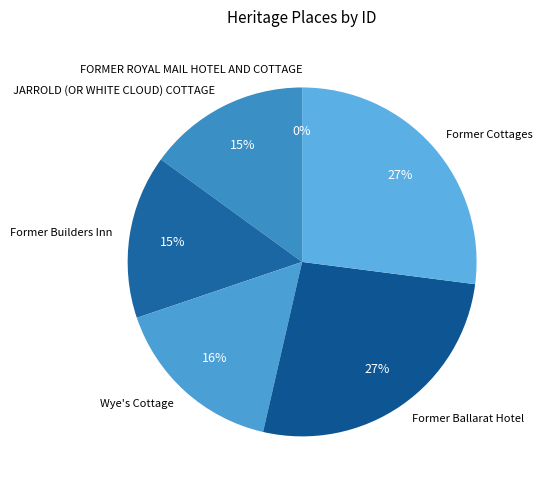

To the nearest percent, what is the combined percentage of JARROLD (OR WHITE CLOUD) COTTAGE and Former Ballarat Hotel?

42%